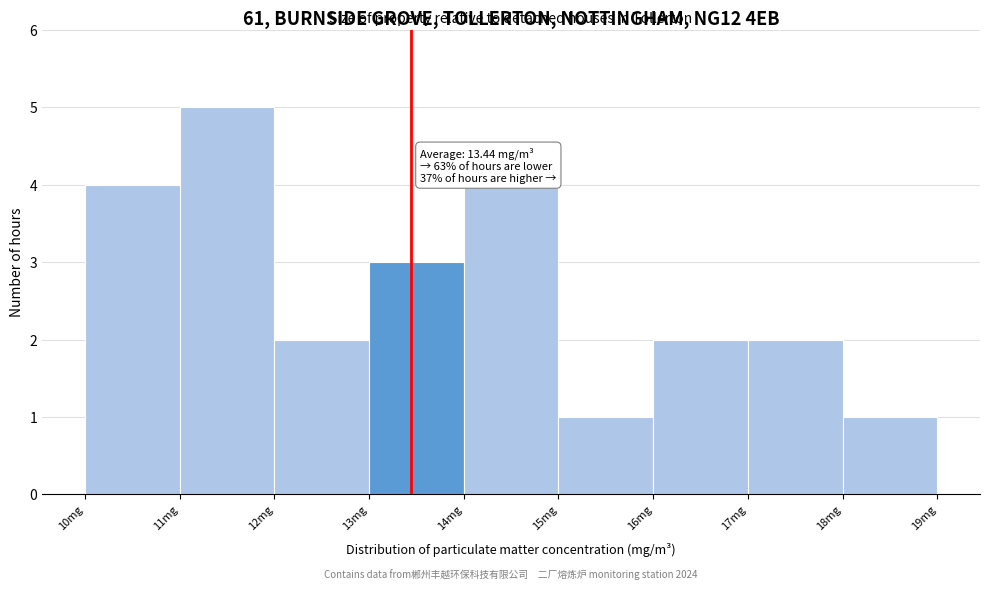

Which range on the x-axis has the tallest bar?

11 to 12